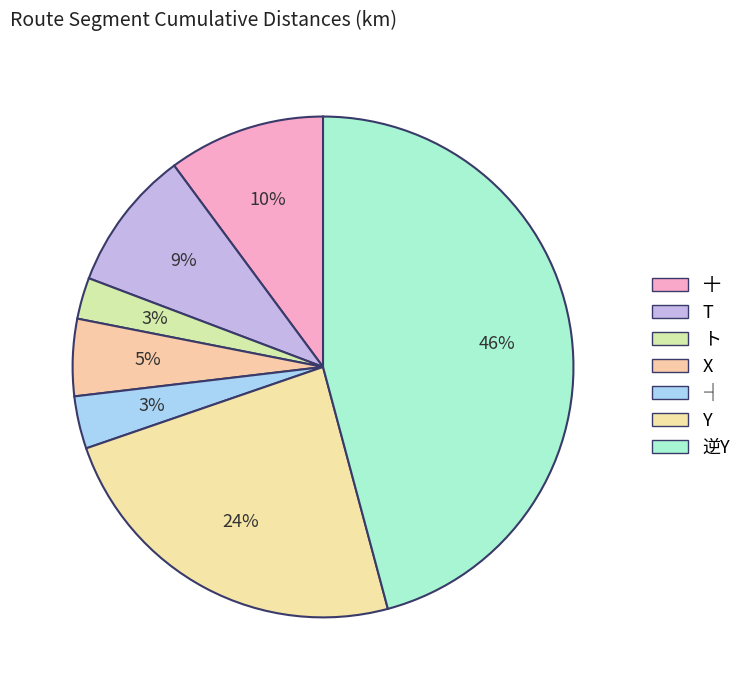

How many slices are in this pie chart?

7